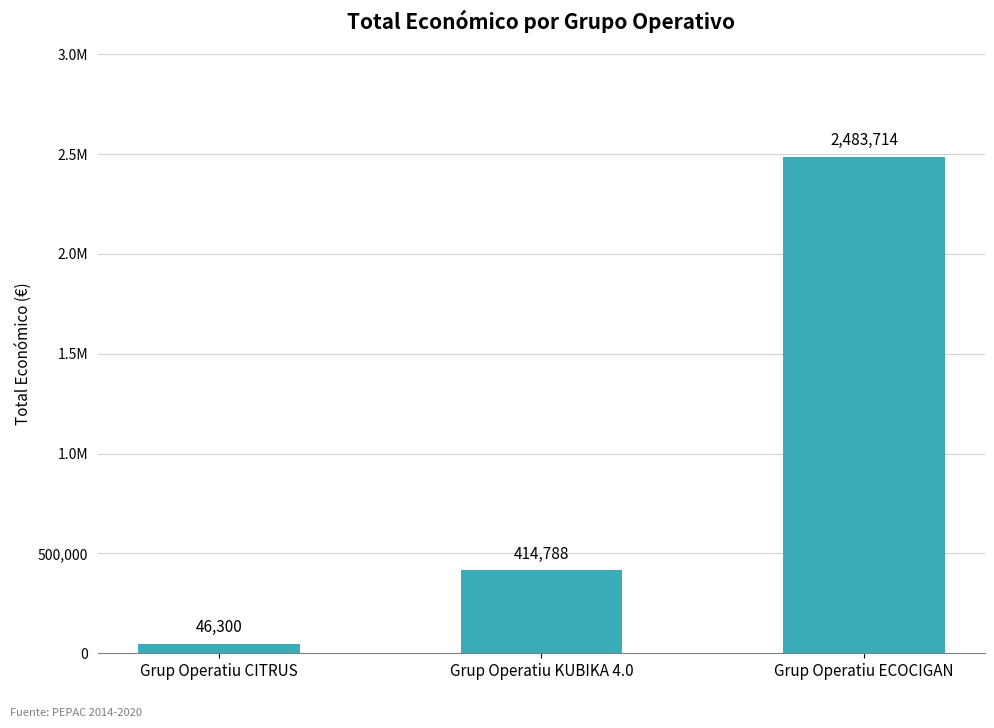

Does the chart contain any negative values?

No